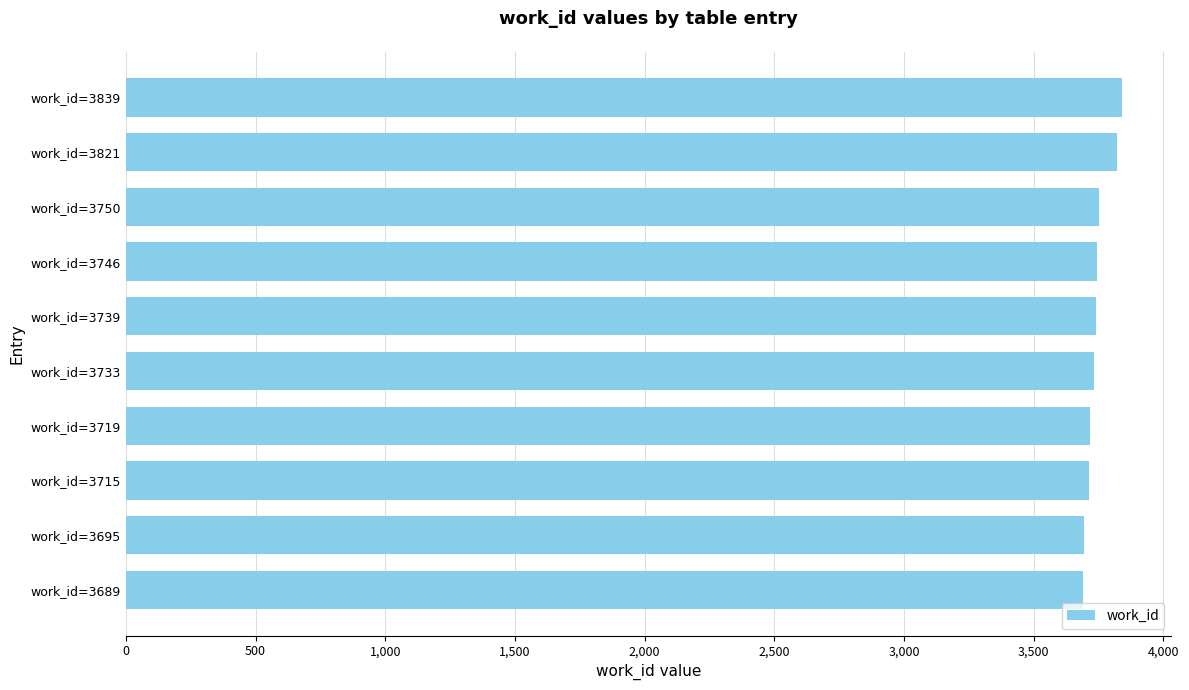

What is the average value?

3745